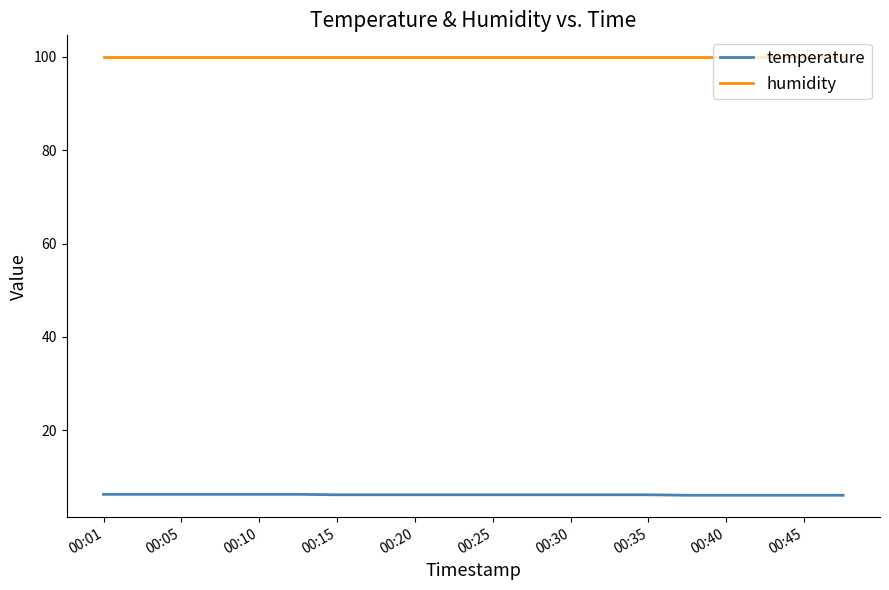

Which series has the largest total across all categories?

humidity